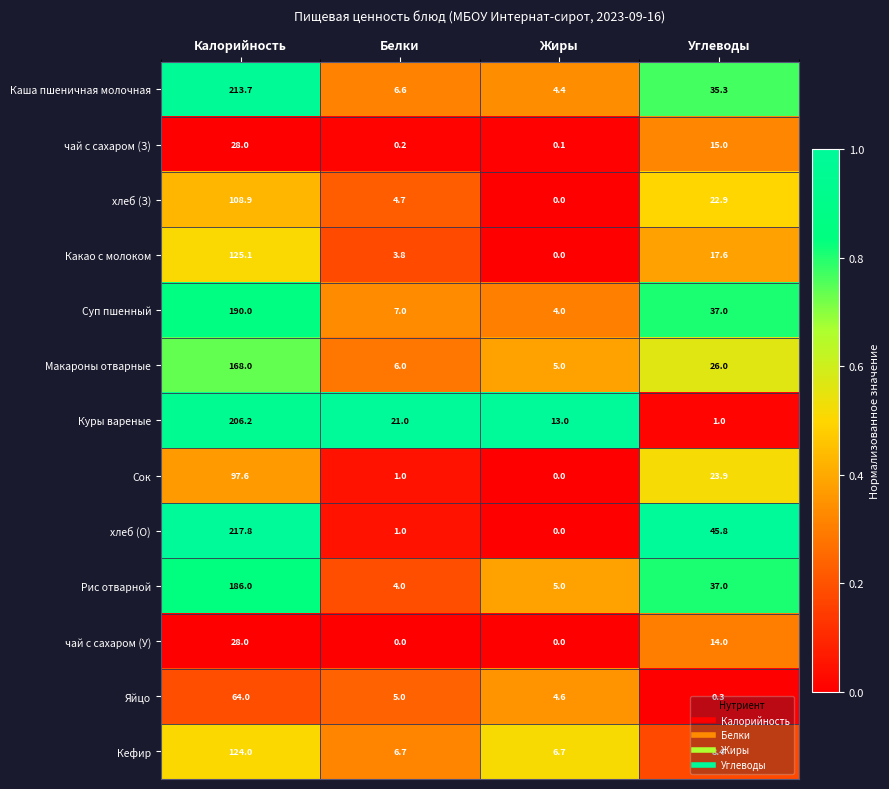

At which label does хлеб (О) reach its peak?

Калорийность